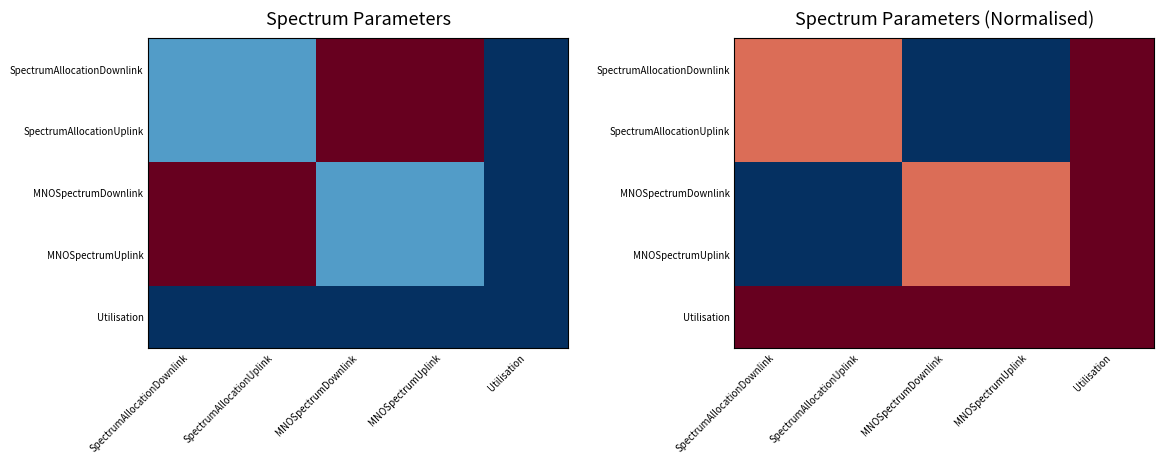

The value of Utilisation at Utilisation is 1.0. True or false?

True